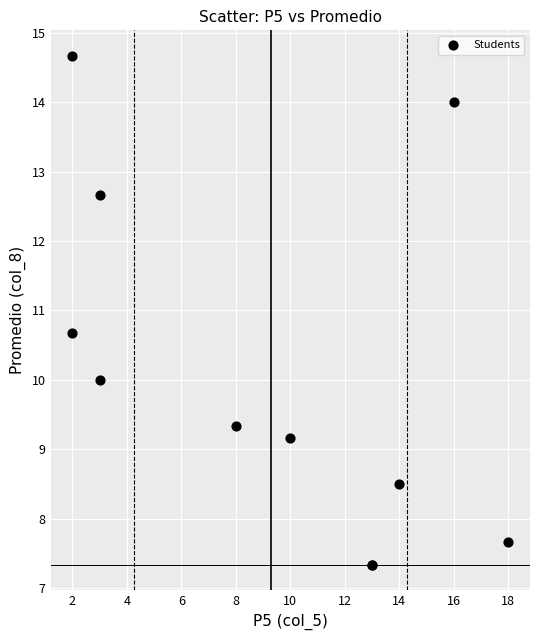

What Y value in the scatter plot is closest to 11?

10.7